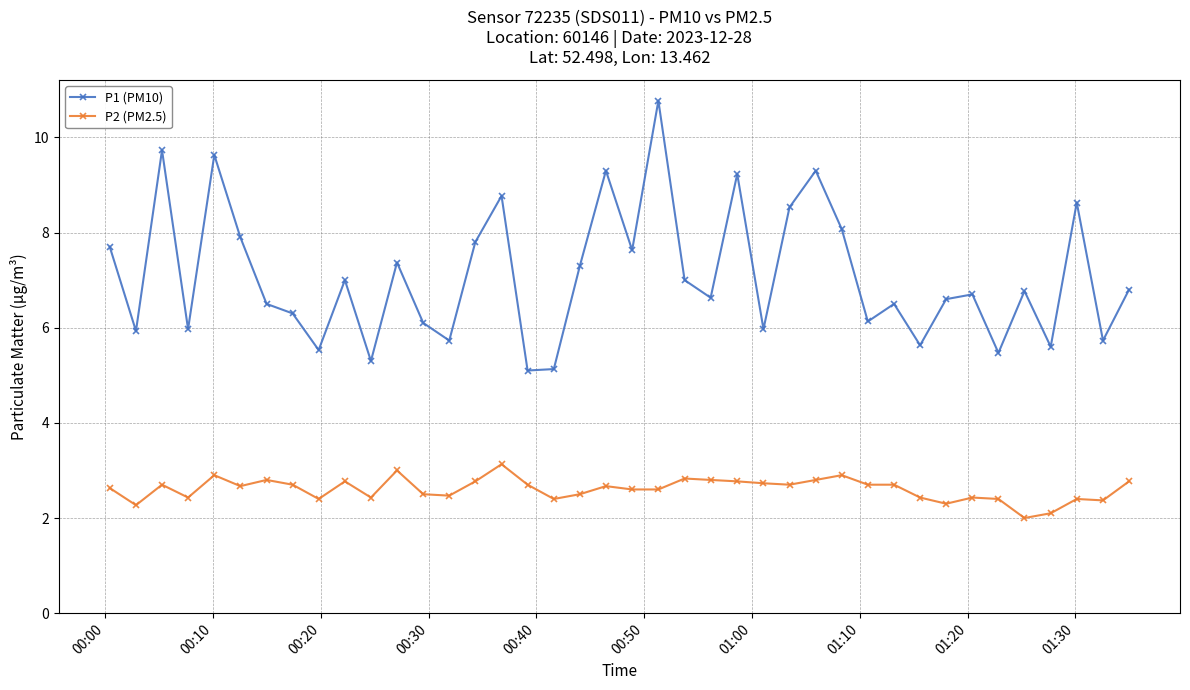

How many data points does each series have?

40